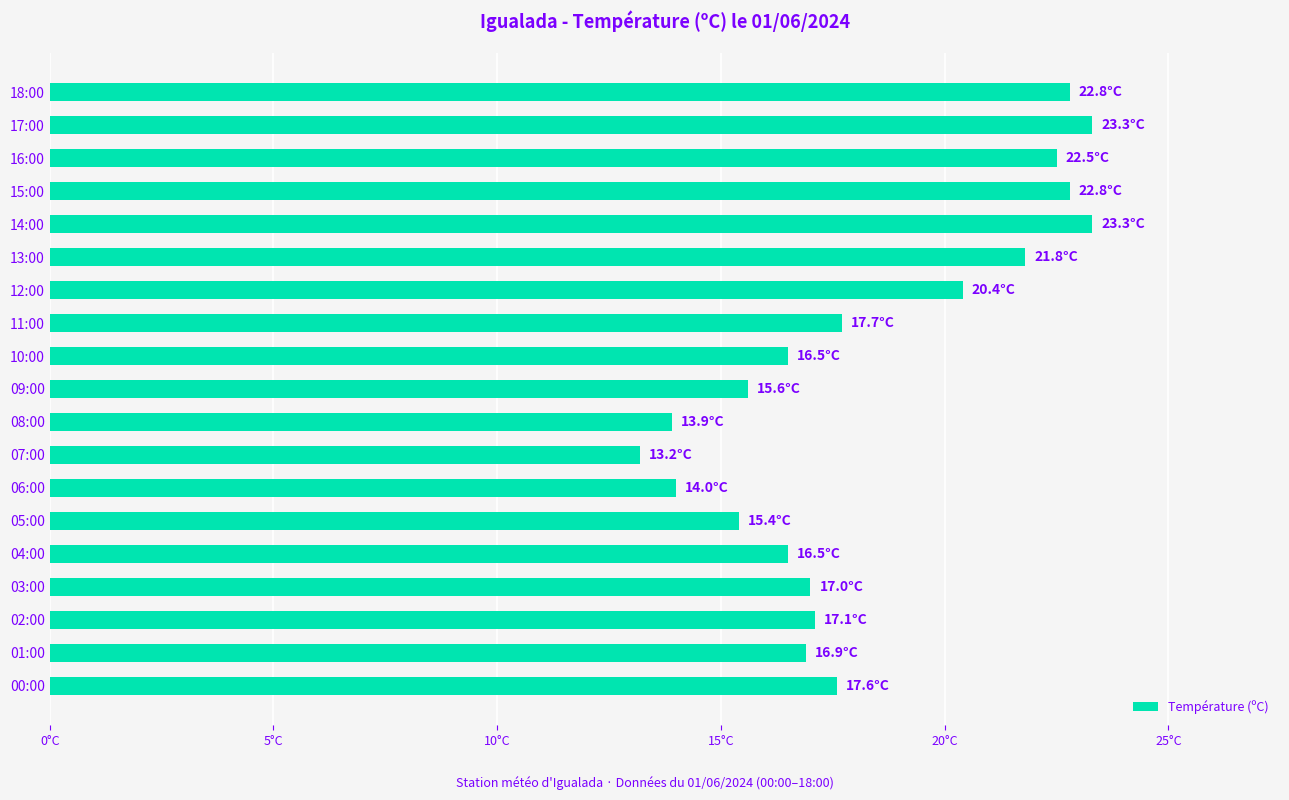

Does the chart contain any negative values?

No